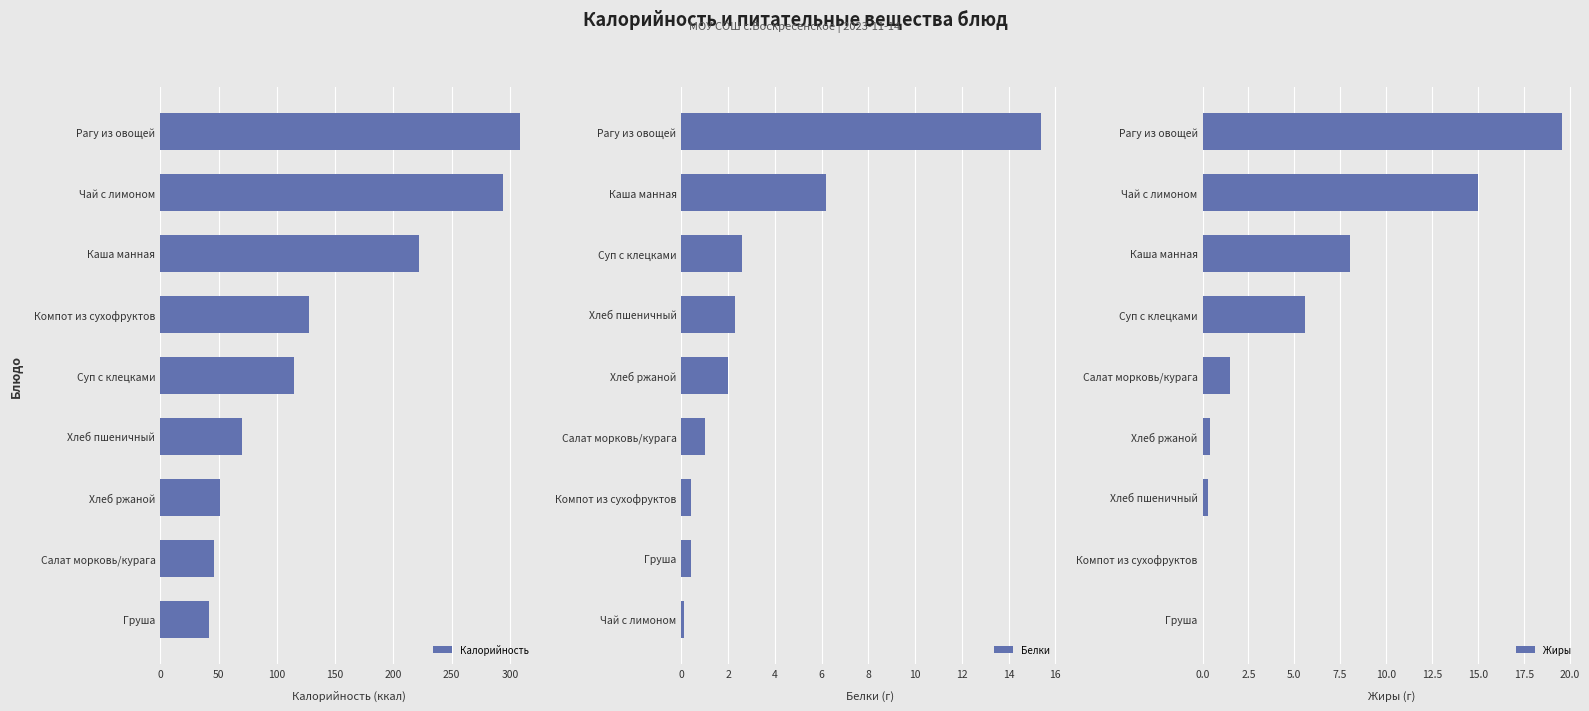

True or false: Калорийность has a value of 187.2 at Компот из сухофруктов.

False